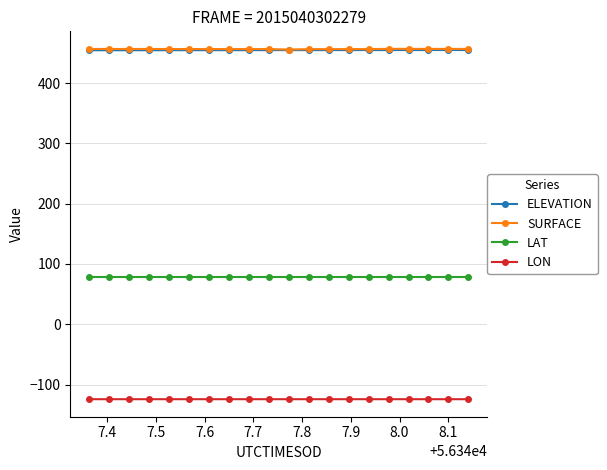

What is the value of the ELEVATION point at the 7th from the left?

454.5